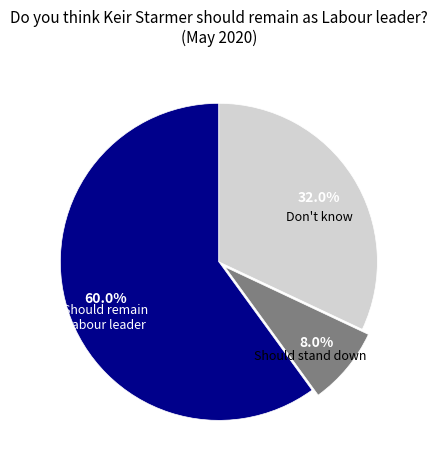

How many slices are in this pie chart?

3